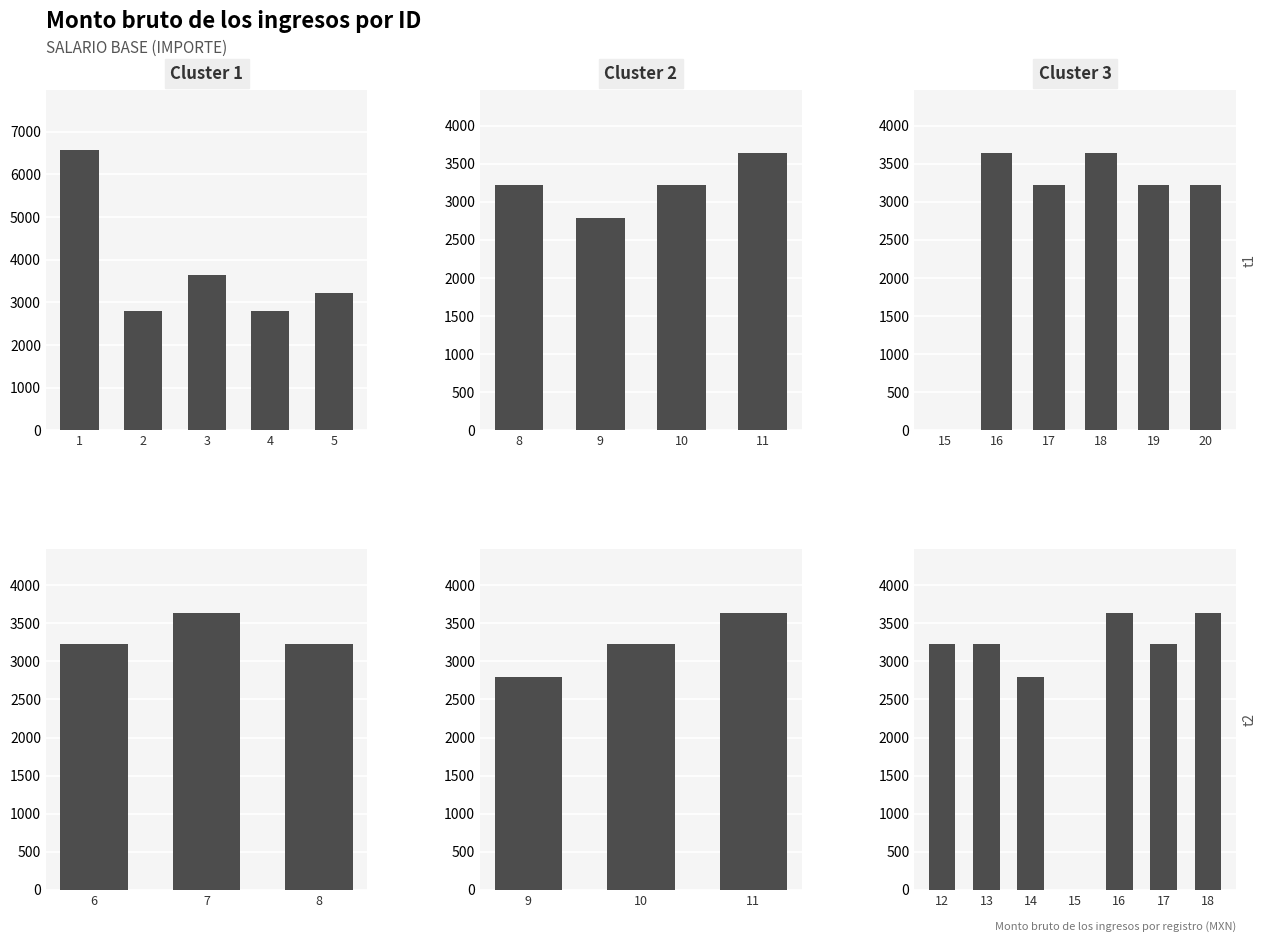

Are the bars horizontal?

No